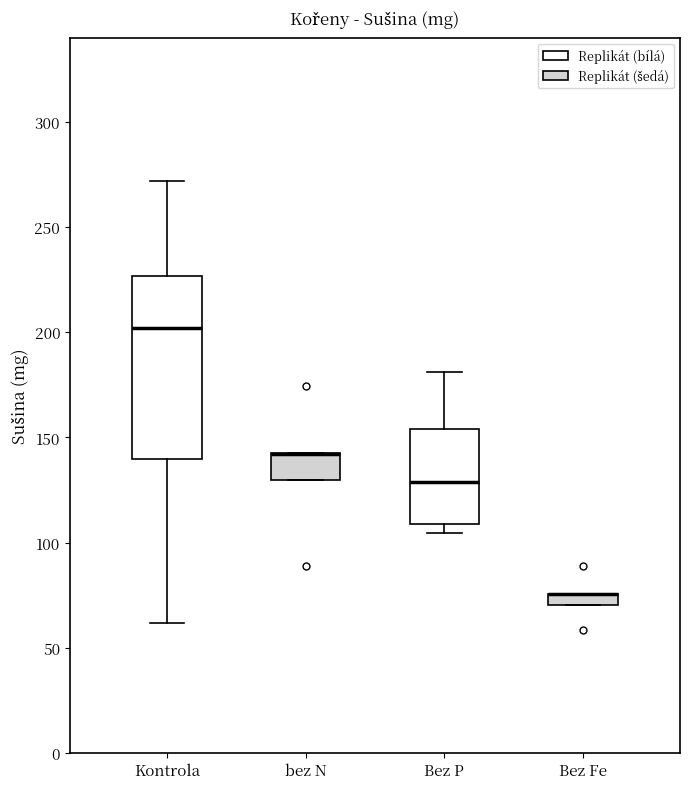

Where is the lower edge of the box for Bez Fe on the y-axis? The values are not printed on the chart, so give them approximately, as read against the axis.

70